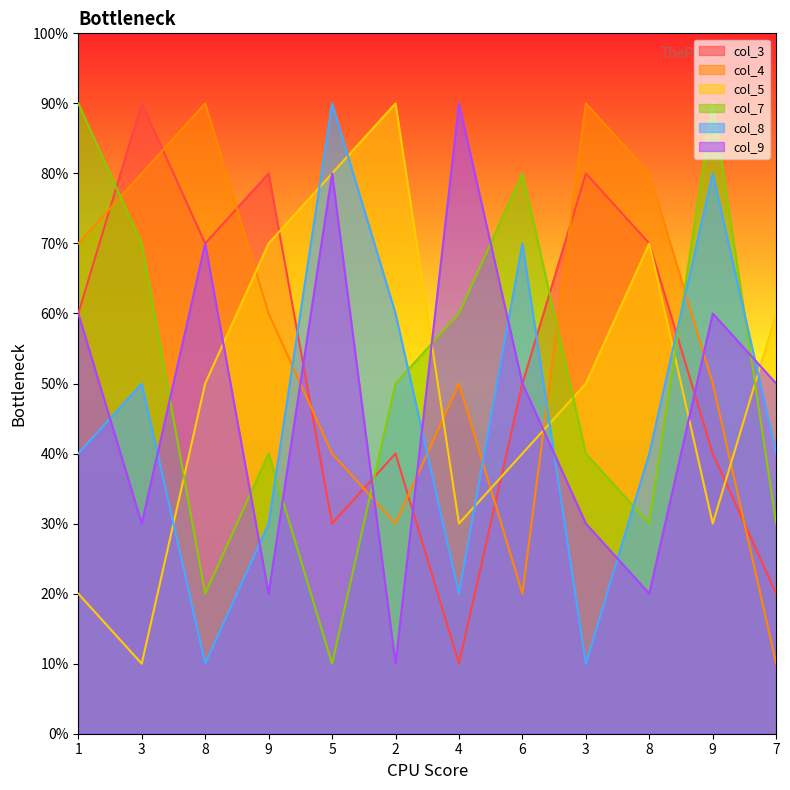

Where is col_9 nearest to the value 5?

6